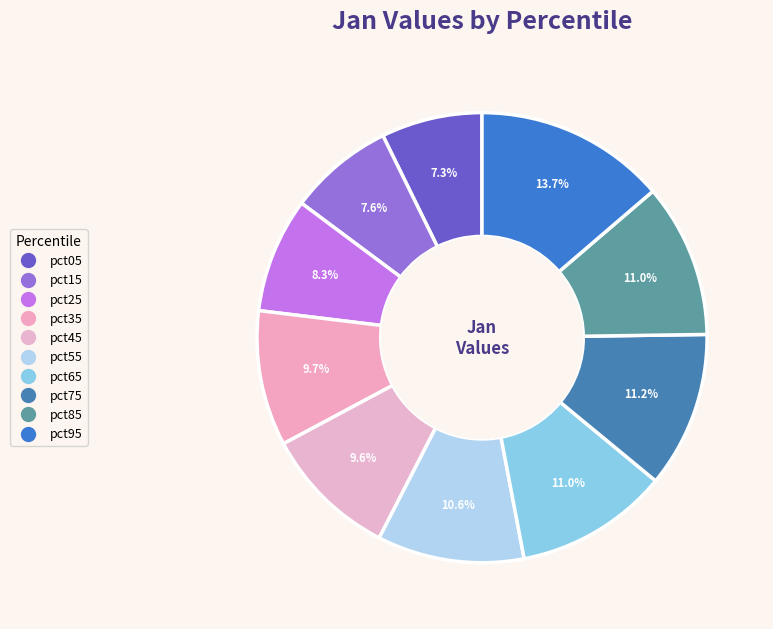

Which category has the smallest portion of the pie?

pct05